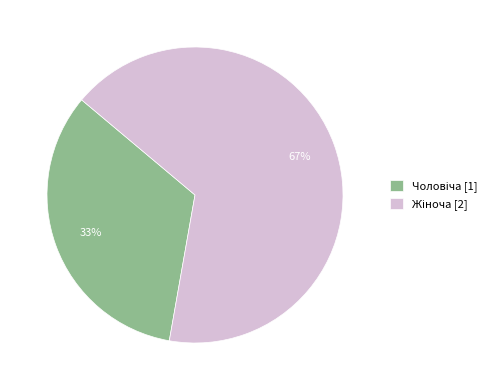

Is there any slice that represents more than half of the pie?

Yes